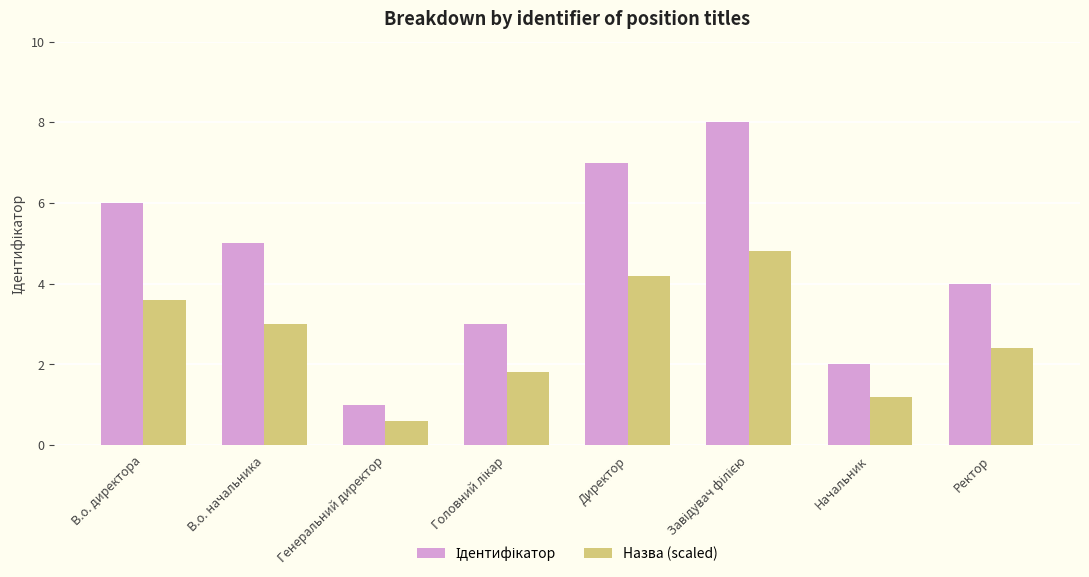

What is the sum of the Назва (scaled) values at В.о. директора and Начальник?

4.8